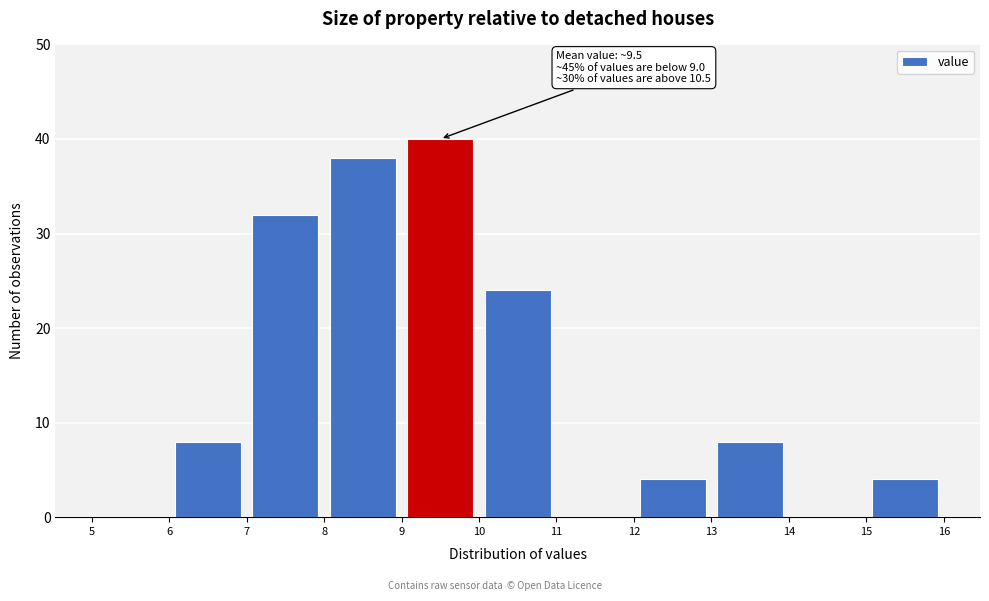

Over which range of the x-axis is the bar tallest?

9 to 10